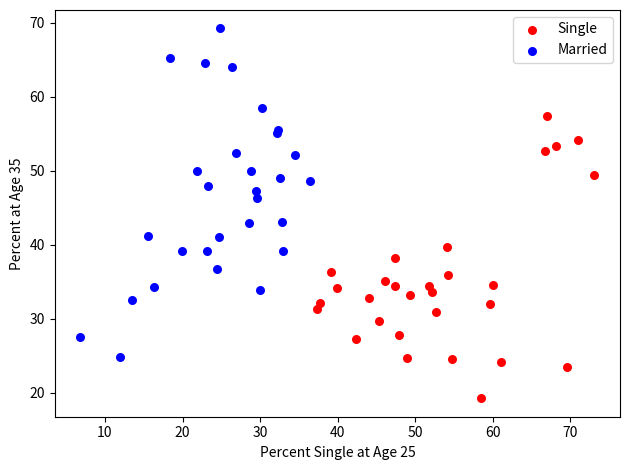

What are all the series names shown in the legend?

Single, Married